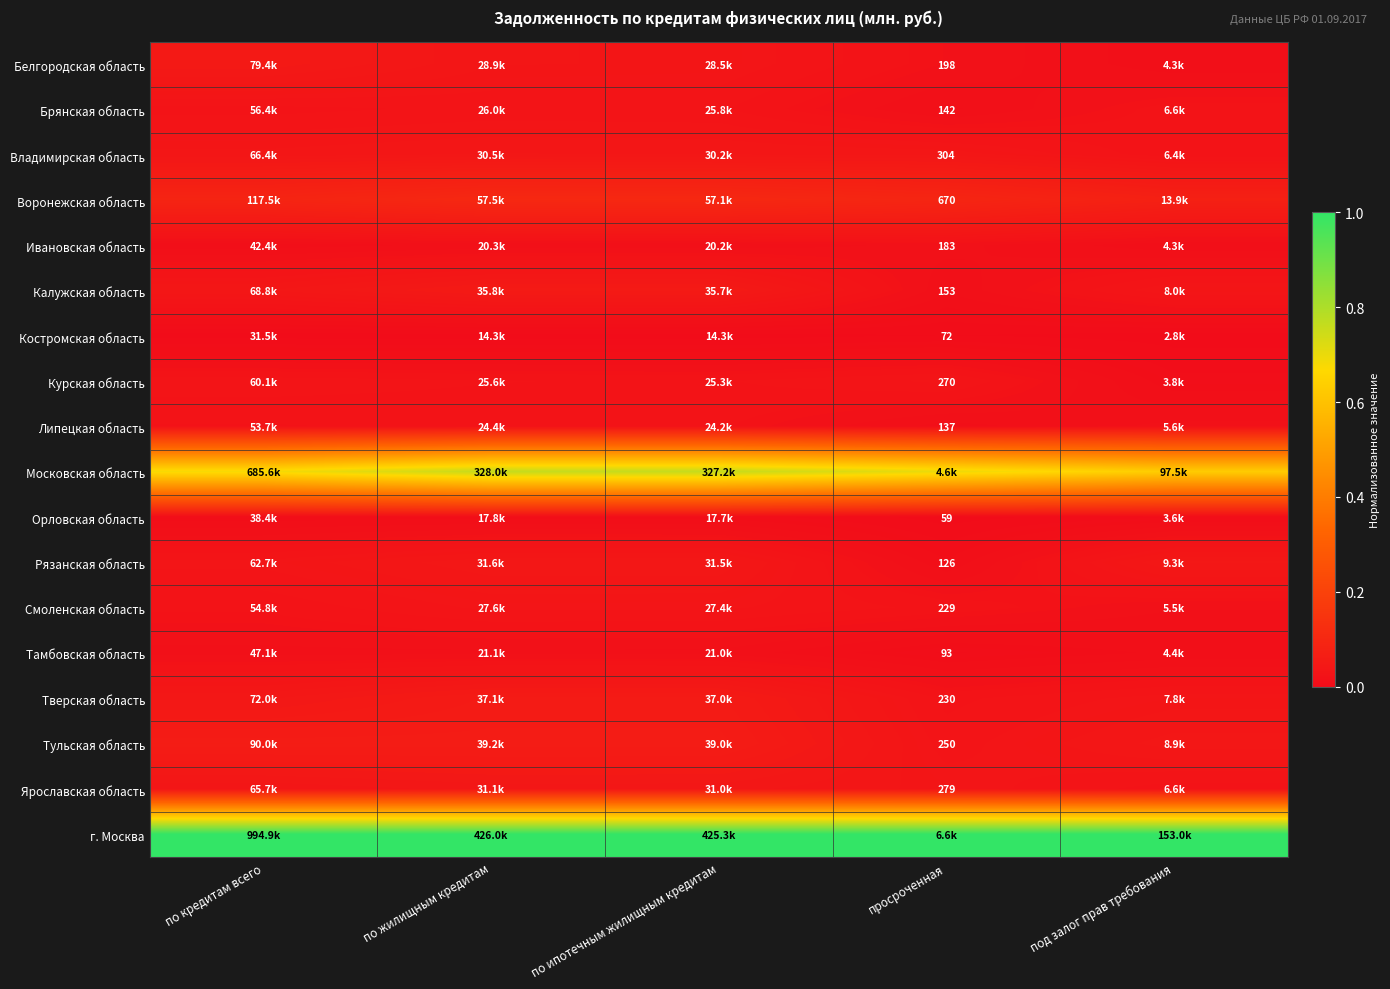

Which label corresponds to the largest value in the chart?

по кредитам всего